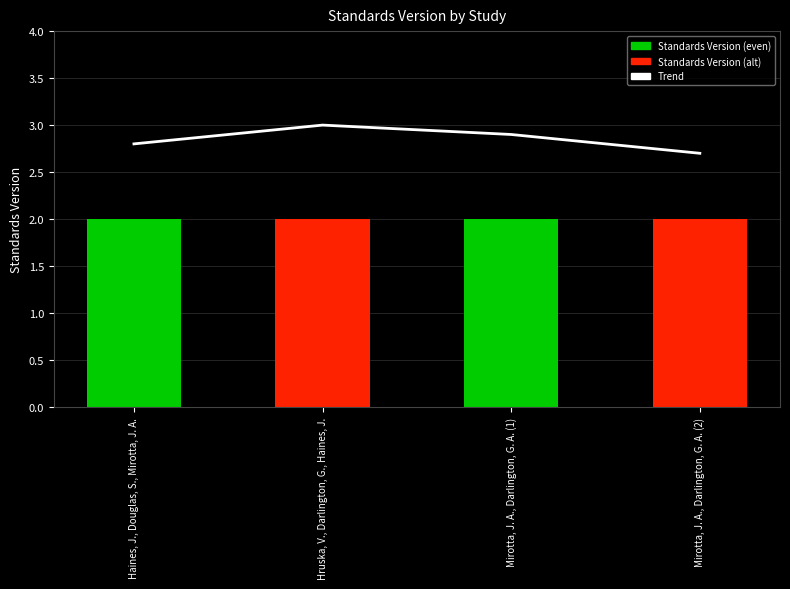

True or false: Standards Version has a value of 2.9 at Mirotta, J. A., Darlington, G. A. (2).

False